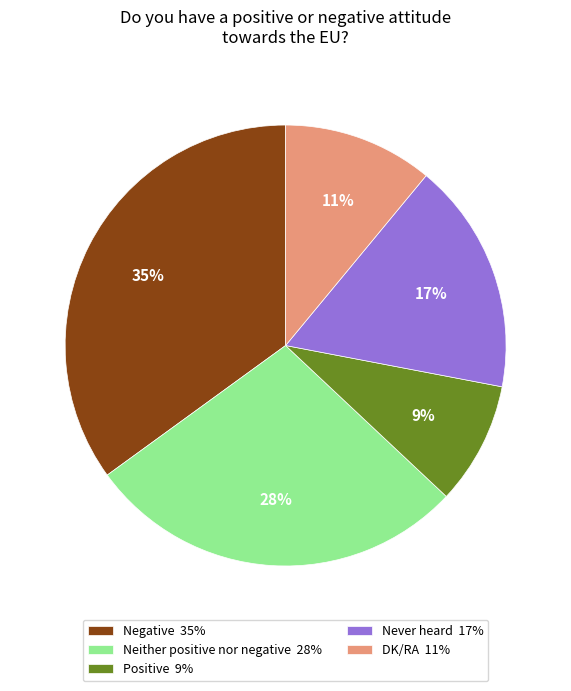

To the nearest percent, what portion does DK/RA represent?

11%